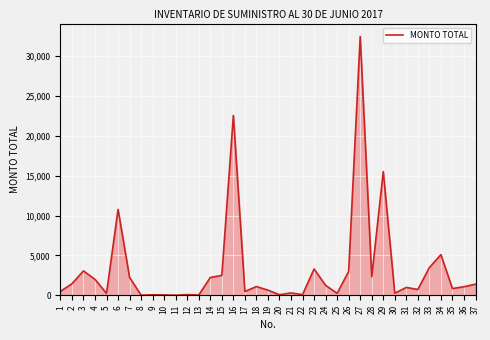

At which category does the data reach its first local peak?

3